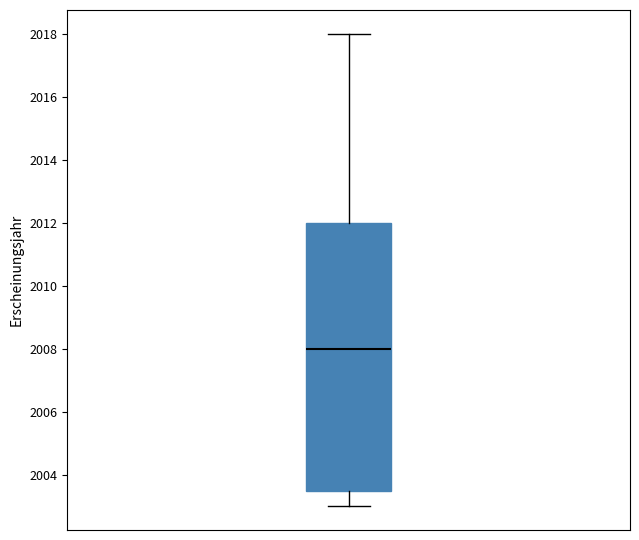

Transcribe this box plot: give where the median line is, the range the box spans, and where the two whiskers end, as read against the y-axis. The values are not printed on the chart, so give them approximately, as read against the axis.

median 2008.0, box 2003.6 to 2012.0, whiskers 2003.0 to 2018.0